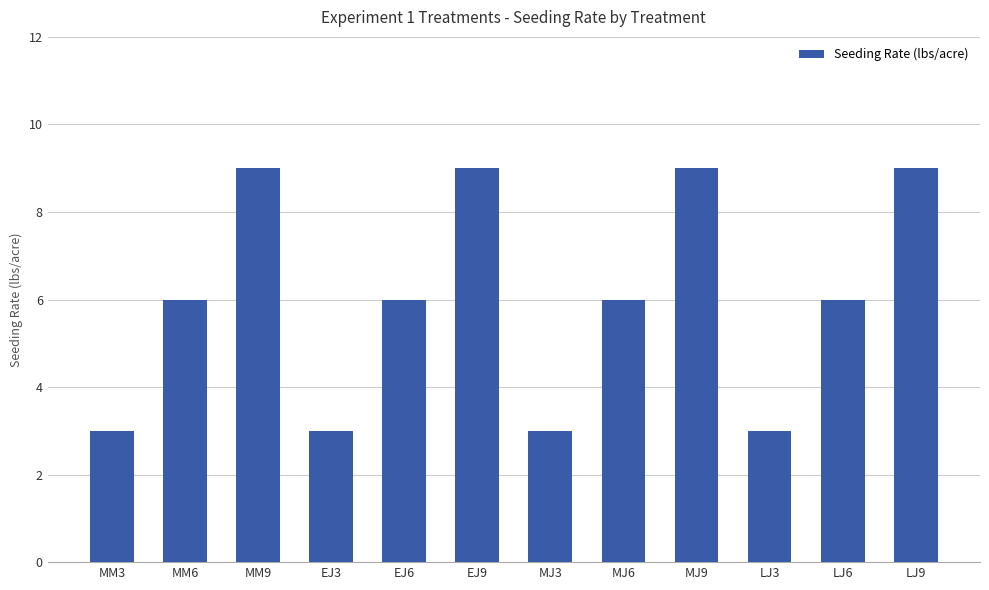

What is the smallest value displayed?

3